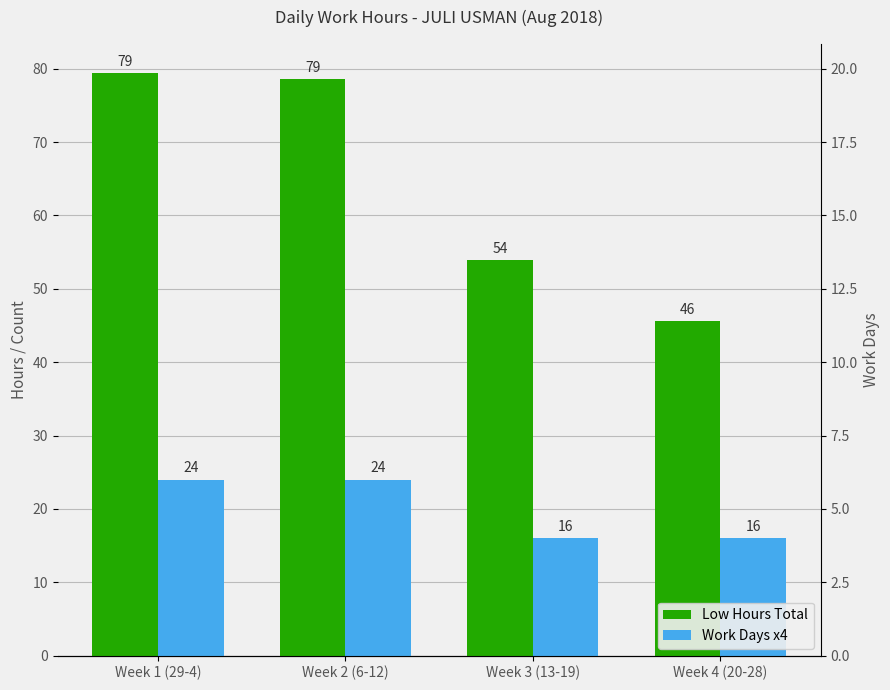

What is the average value of the Work Days x4 series?

20.0